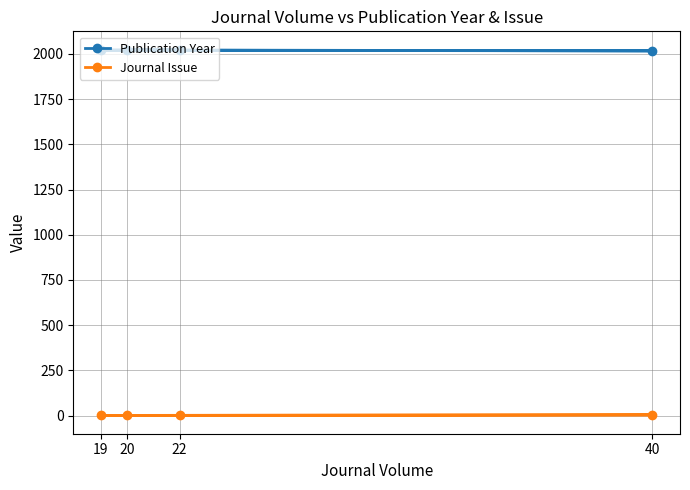

Reading left to right, what are all the values shown in this chart?

Publication Year: 22=2024	19=2021	40=2017	20=2022
Journal Issue: 22=1	19=1	40=4	20=1